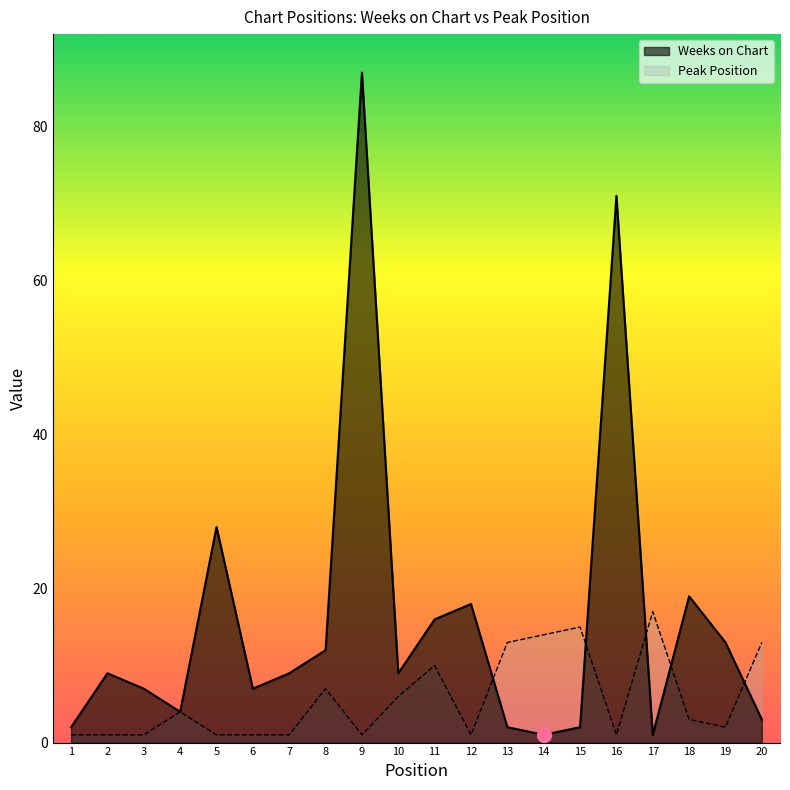

What are all the series names shown in the legend?

Weeks on Chart, Peak Position